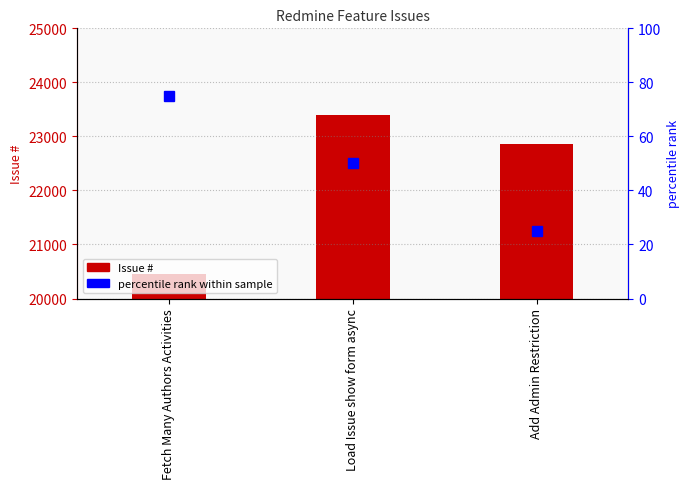

What is the average value?

22235